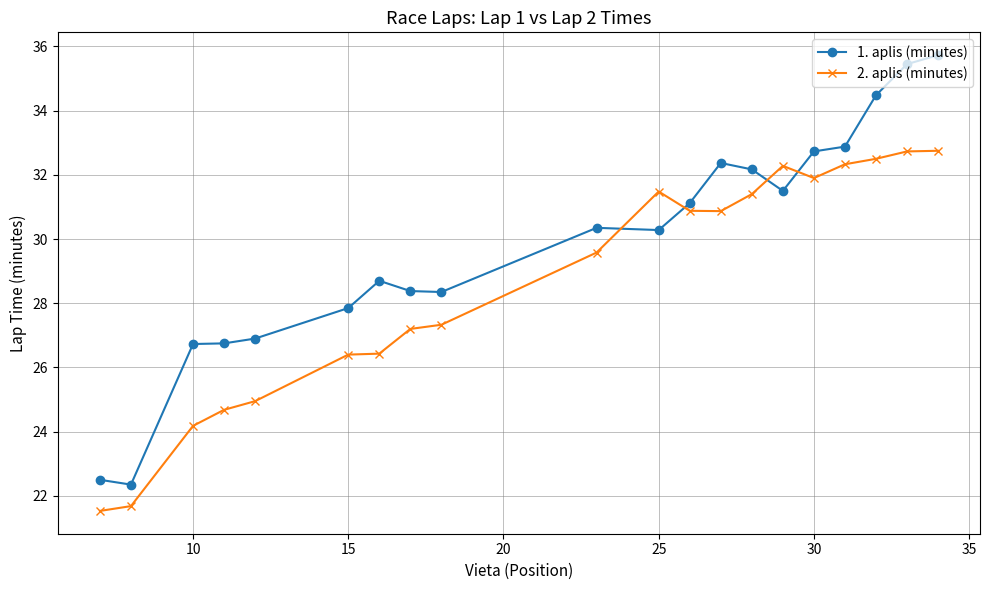

Rank the series by their average value, from lowest to highest.

2. aplis (minutes), 1. aplis (minutes)